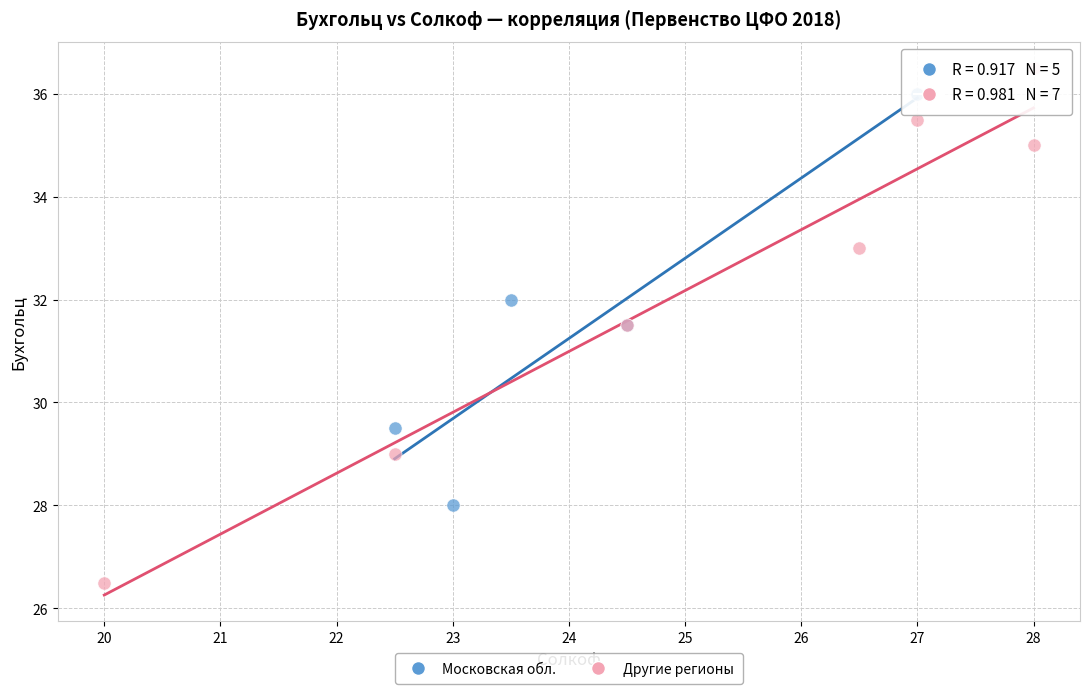

Which series has the widest spread of Y values?

Другие регионы